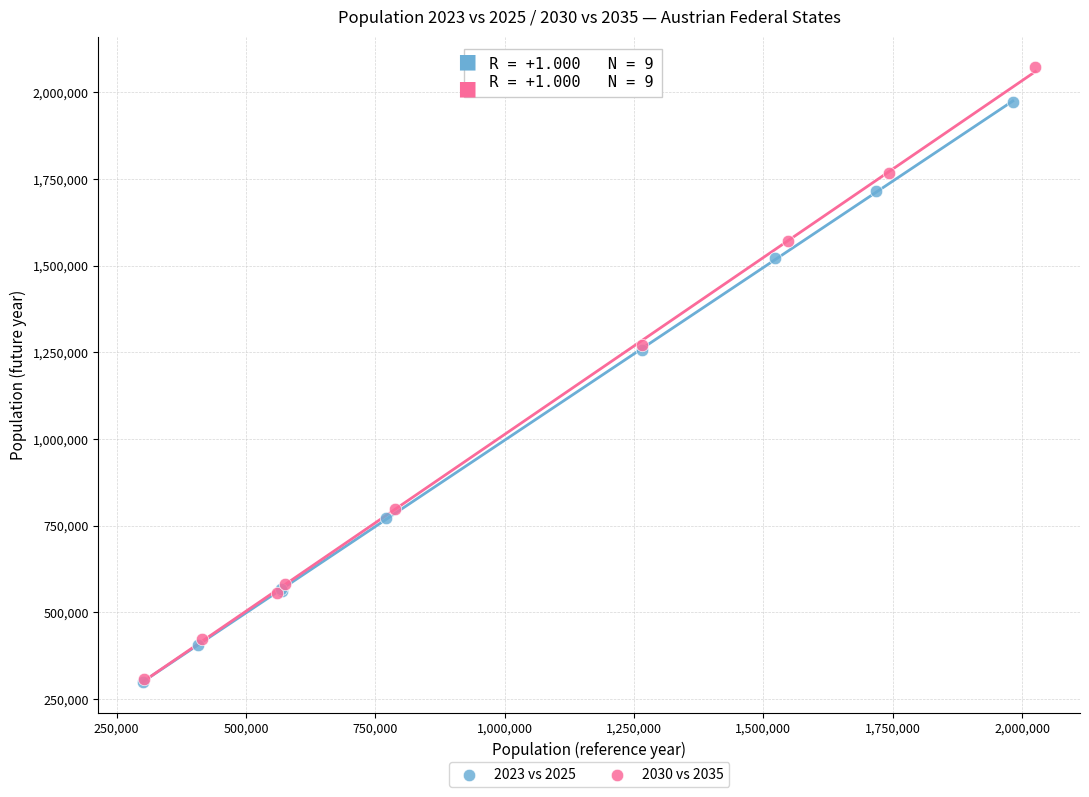

Which series reaches the maximum Y coordinate?

2030 vs 2035